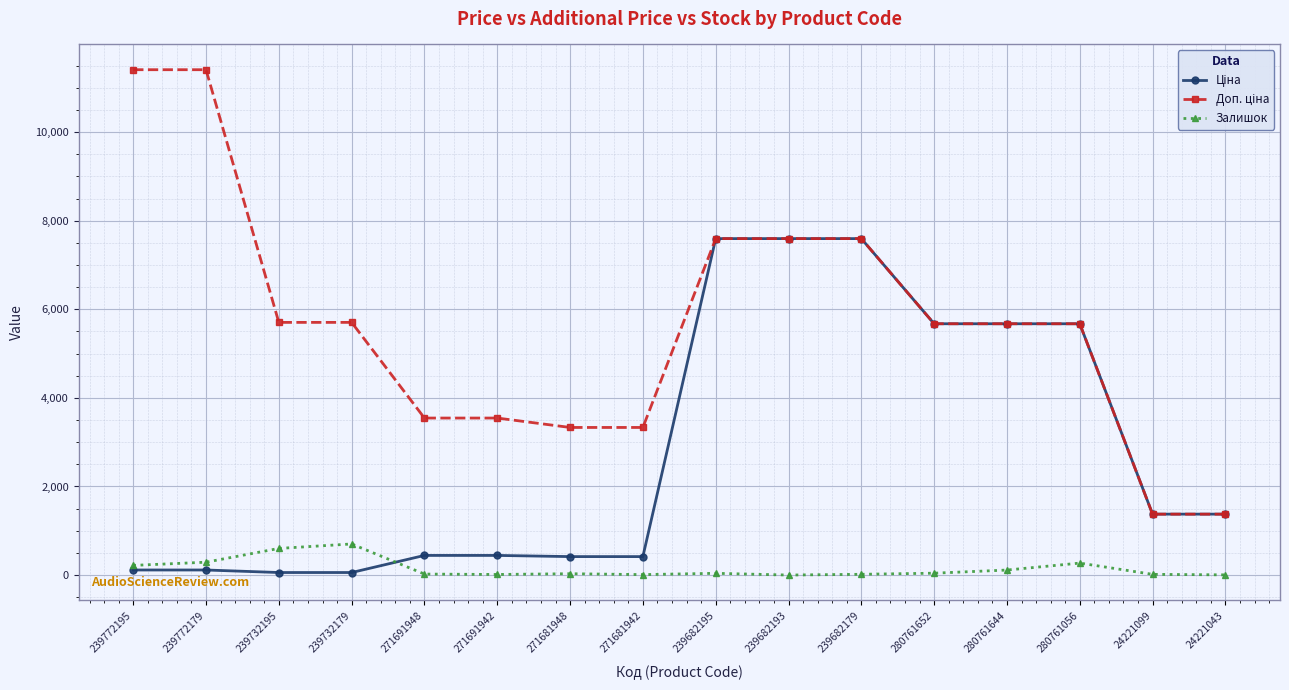

What is the maximum value shown in the chart?

11410.0